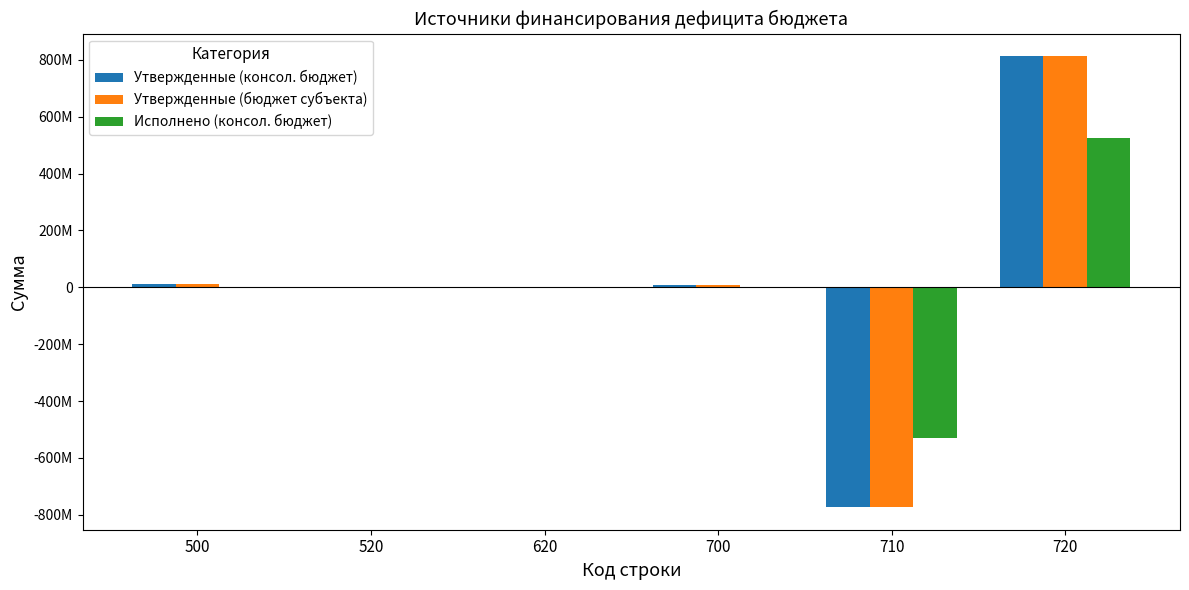

Is the value of Утвержденные (консол. бюджет) at 700 greater than the value of Утвержденные (бюджет субъекта) at 620?

Yes